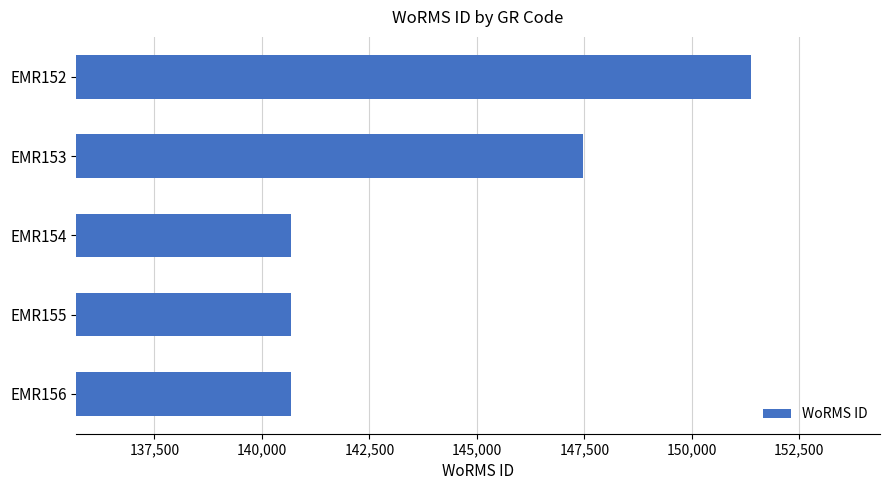

Between EMR152 and EMR154, which is larger?

EMR152